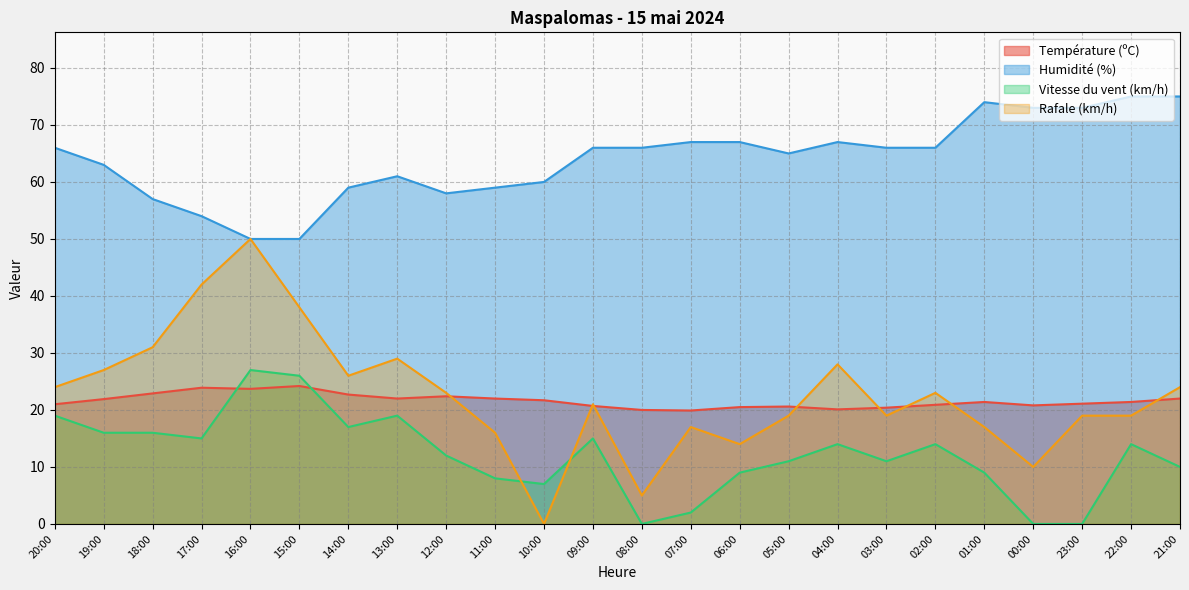

List the labels in order of Vitesse du vent (km/h) value, smallest first.

08:00, 00:00, 23:00, 07:00, 10:00, 11:00, 06:00, 01:00, 21:00, 05:00, 03:00, 12:00, 04:00, 02:00, 22:00, 17:00, 09:00, 19:00, 18:00, 14:00, 20:00, 13:00, 15:00, 16:00